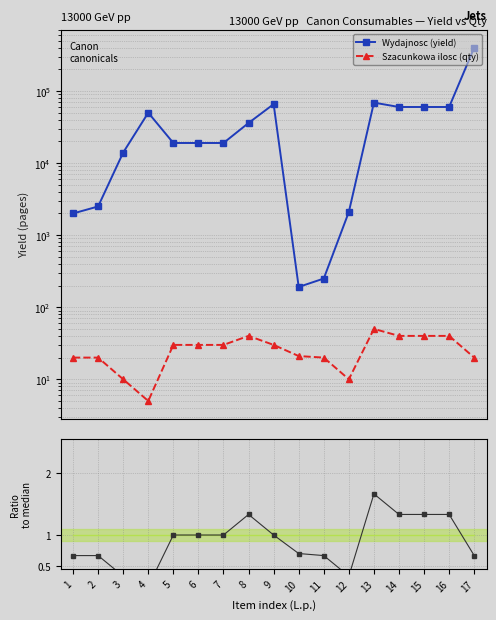

The Qty / median series shows 1.1 at 11. True or false?

False